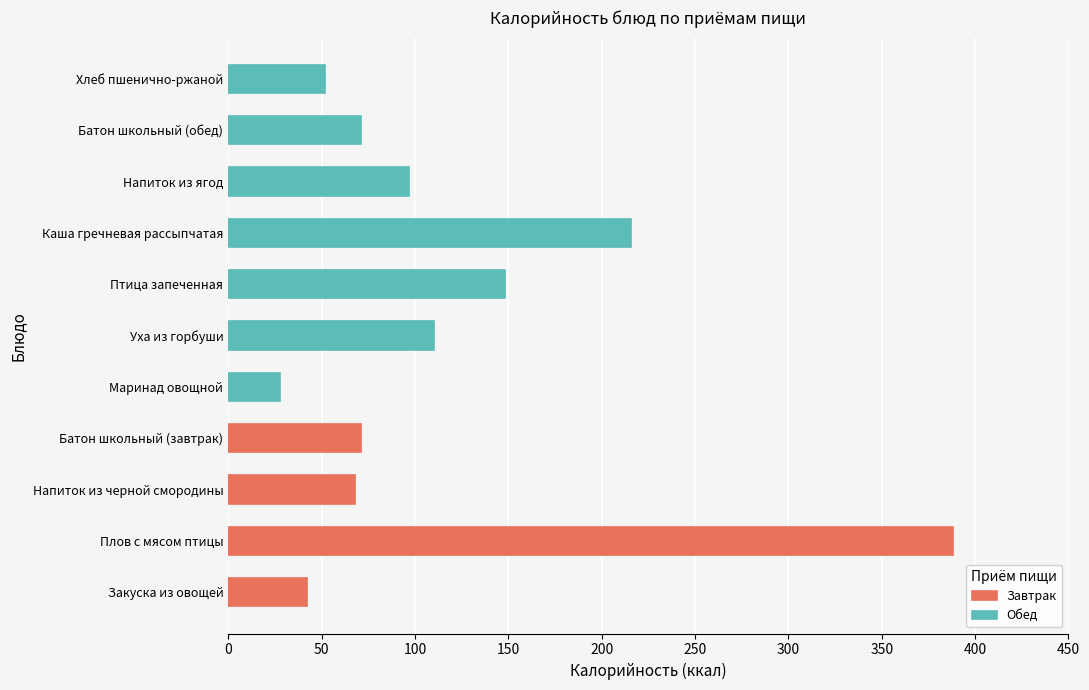

What is the smallest value displayed?

28